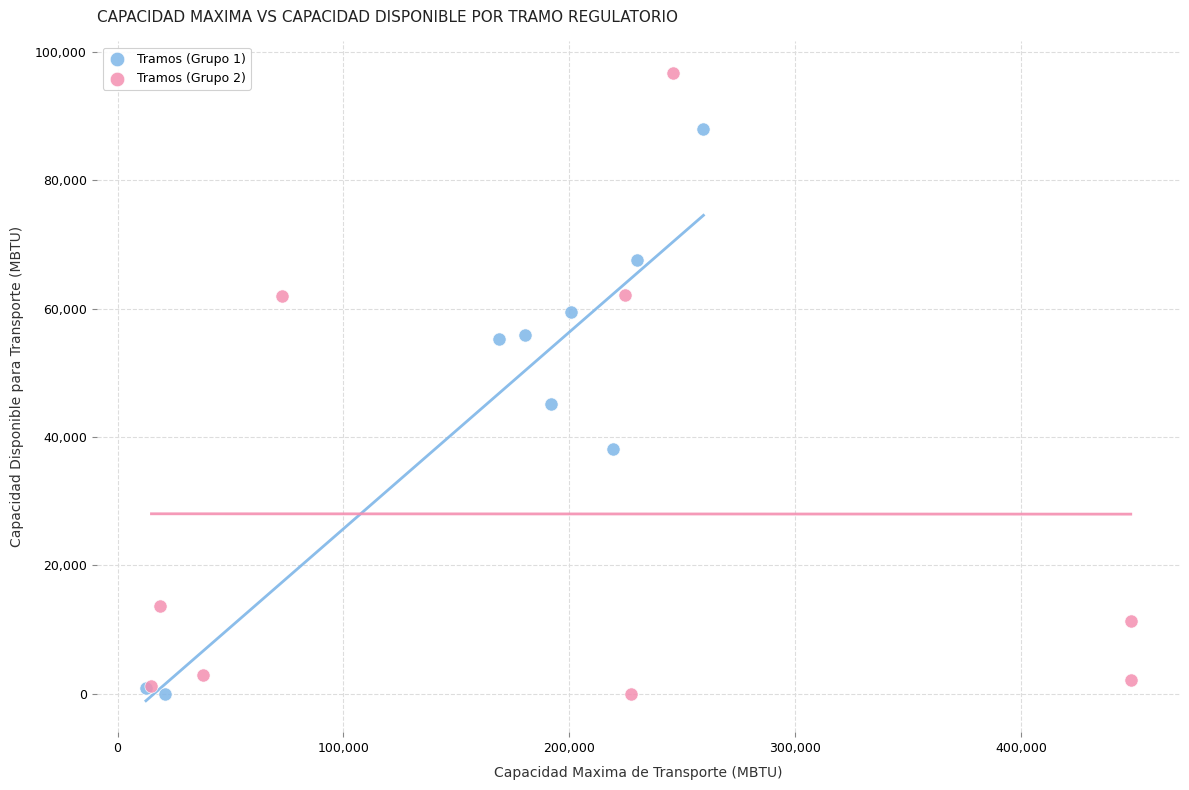

Which series has the widest spread of Y values?

Tramos (Grupo 2)